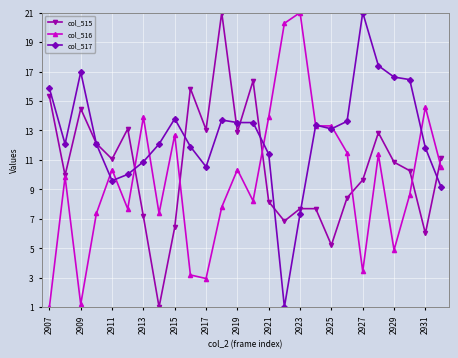

What is the lowest value of the col_515 series?

1.0